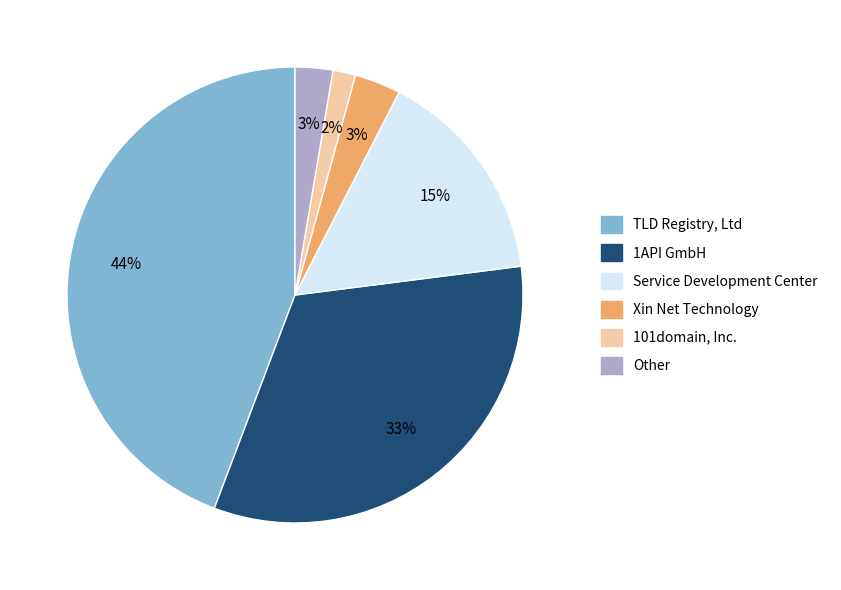

Does any single category account for the majority?

No